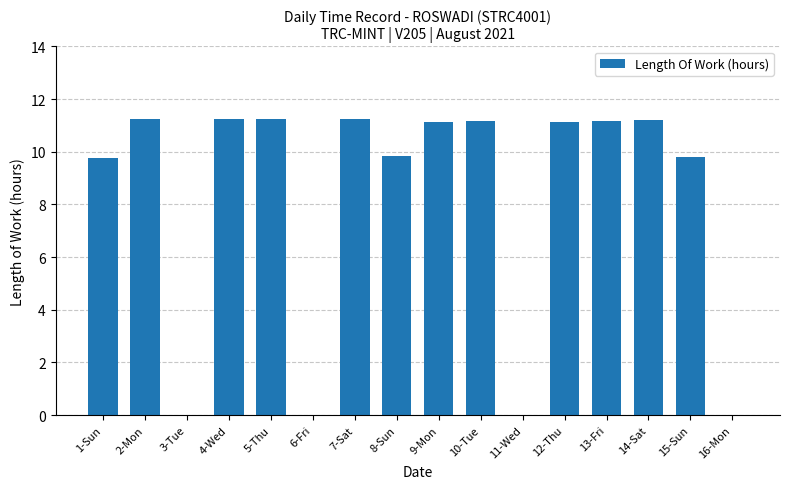

At which label does the data first exceed 11?

2-Mon